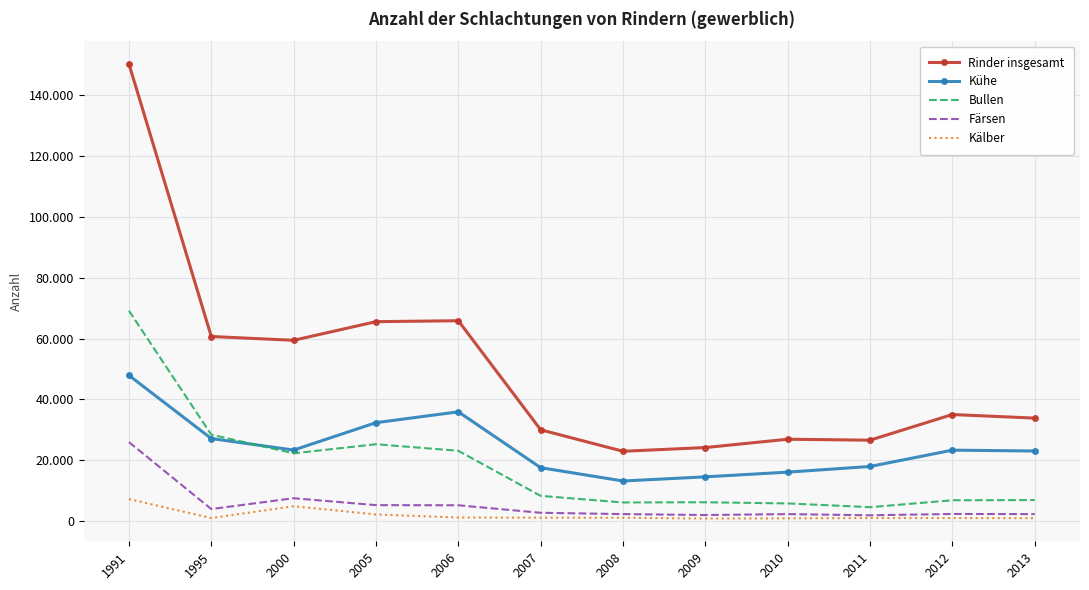

What are all the series names shown in the legend?

Rinder insgesamt, Kühe, Bullen, Färsen, Kälber